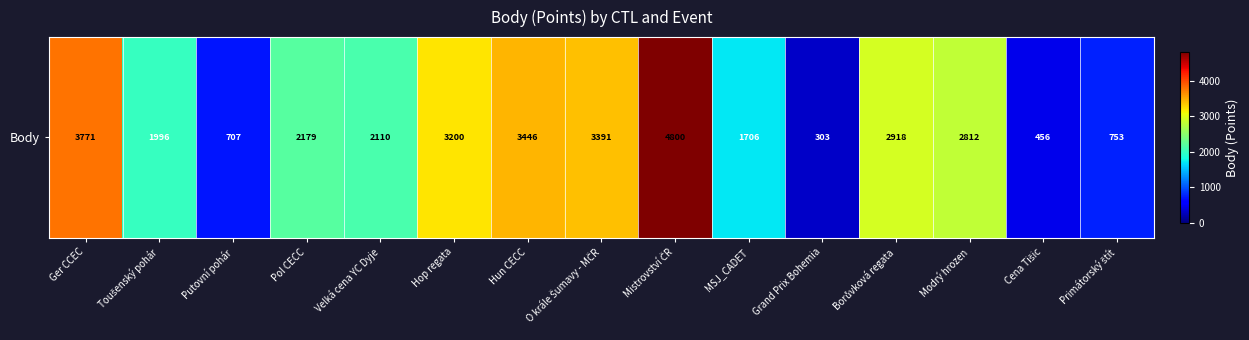

True or false: the data shows 2110 at Velká cena YC Dyje.

True